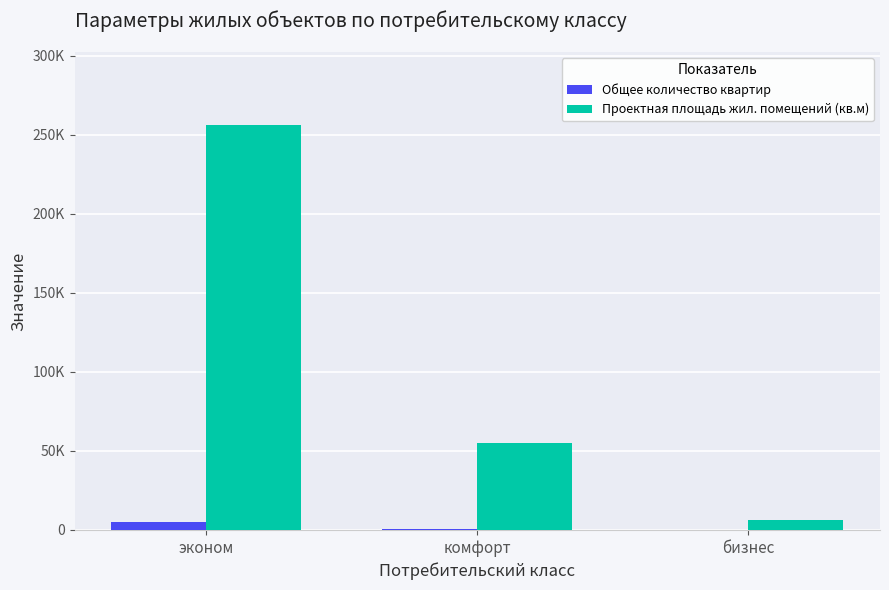

At which category is the sum across all series the highest?

эконом